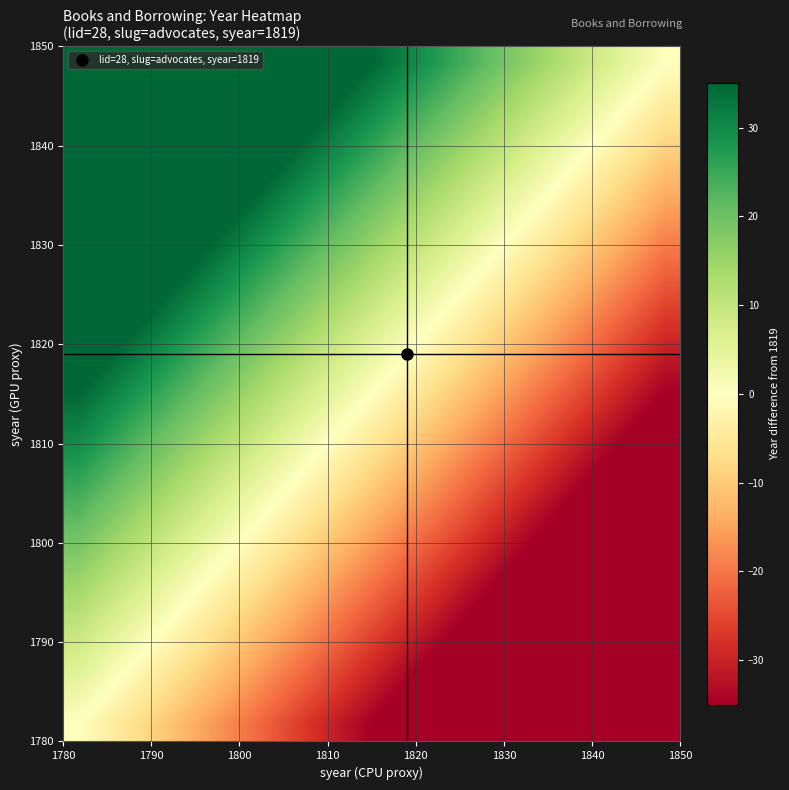

How many distinct data groups are displayed?

20